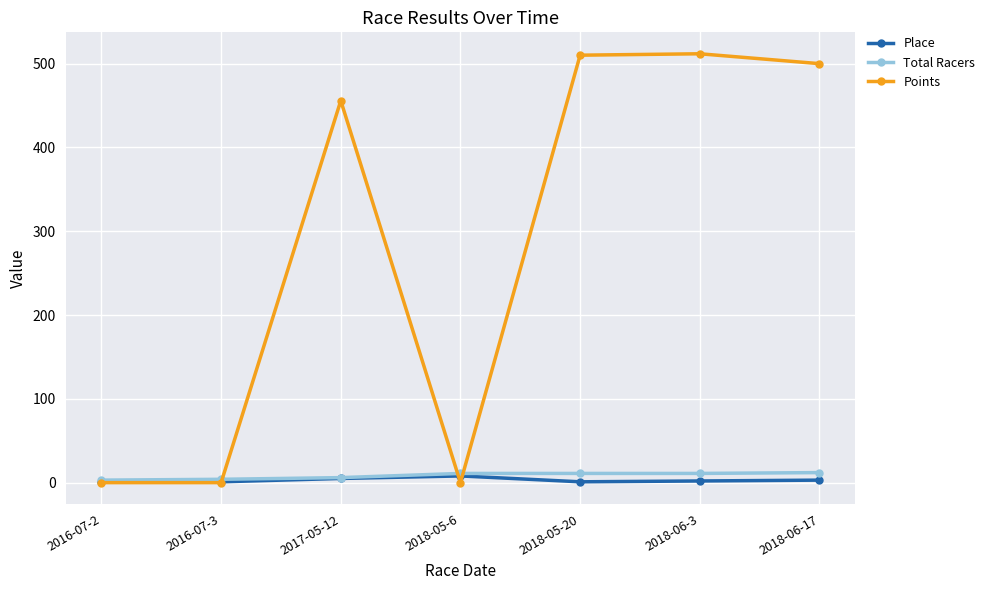

Where is Points nearest to the value 255?

2017-05-12